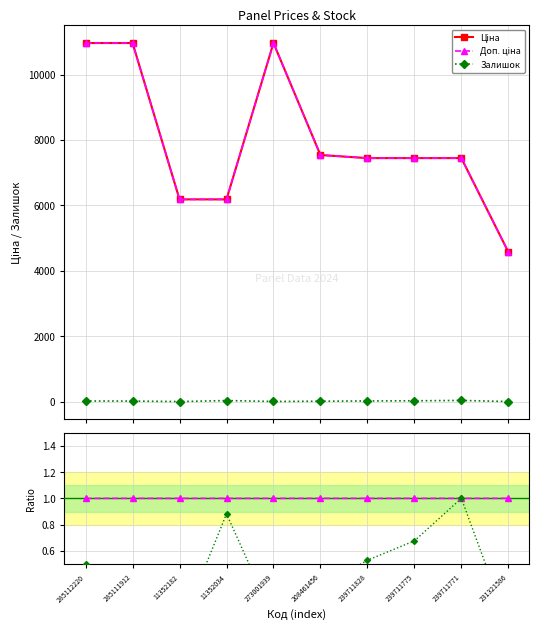

True or false: Ціна and Залишок (norm) cross at least once.

False